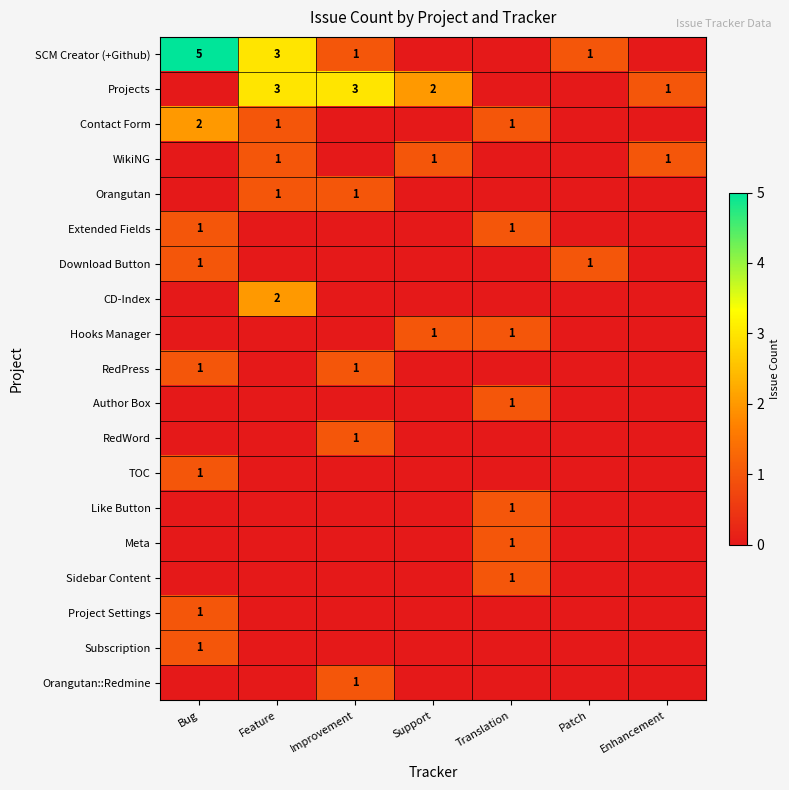

Is it true that SCM Creator (+Github) equals 1 at Patch?

True